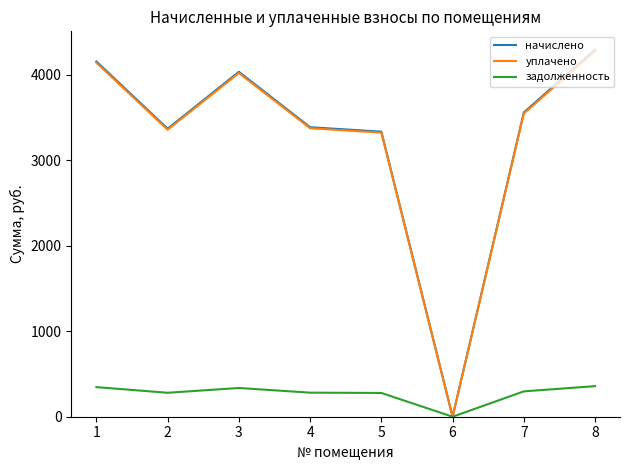

Which category has the lowest value in the уплачено series?

6